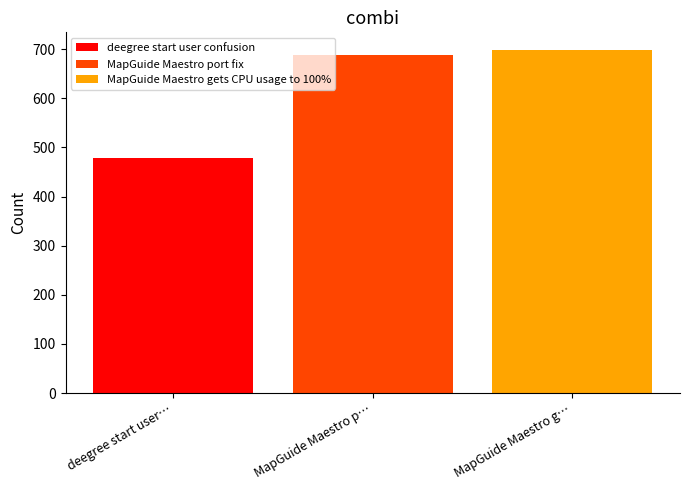

True or false: deegree start user confusion has a value of 478 at MapGuide Maestro p….

True